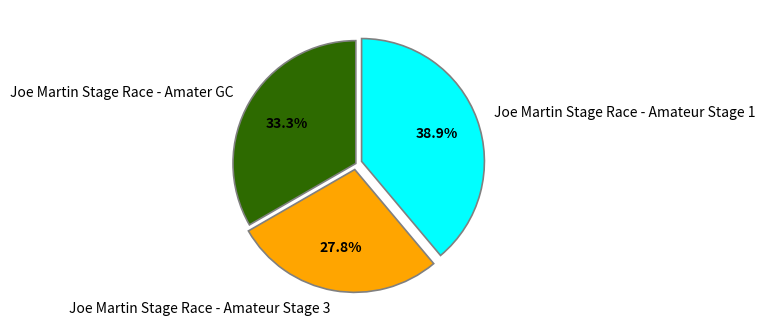

Approximately how many times larger is the value at Joe Martin Stage Race - Amater GC compared to Joe Martin Stage Race - Amateur Stage 3?

1.2